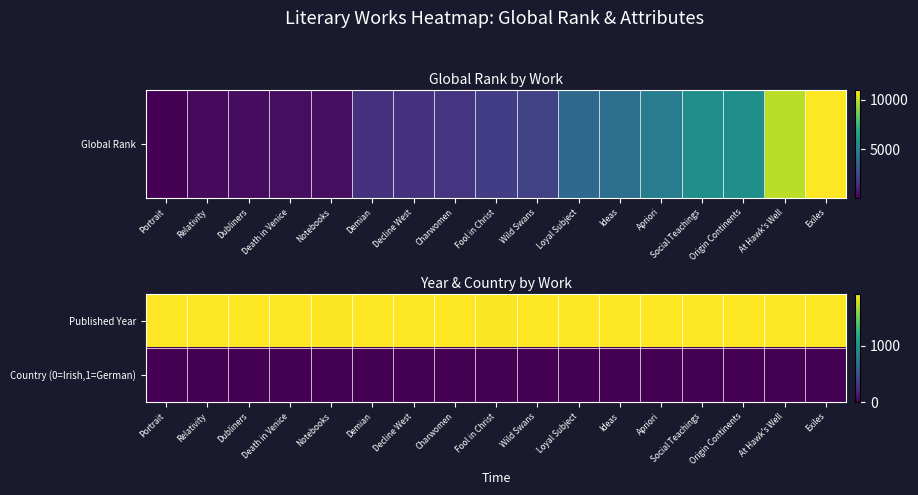

Reading right to left, extract all data points from this chart.

Published Year: Exiles=1918	At Hawk's Well=1916	Origin Continents=1915	Social Teachings=1912	Apriori=1913	Ideas=1913	Loyal Subject=1918	Wild Swans=1917	Fool in Christ=1910	Charwomen=1912	Decline West=1918	Demian=1919	Notebooks=1910	Death in Venice=1912	Dubliners=1914	Relativity=1916	Portrait=1916
Country (0=Irish,1=German): Exiles=0	At Hawk's Well=0	Origin Continents=1	Social Teachings=1	Apriori=1	Ideas=1	Loyal Subject=1	Wild Swans=0	Fool in Christ=1	Charwomen=0	Decline West=1	Demian=1	Notebooks=1	Death in Venice=1	Dubliners=0	Relativity=1	Portrait=0